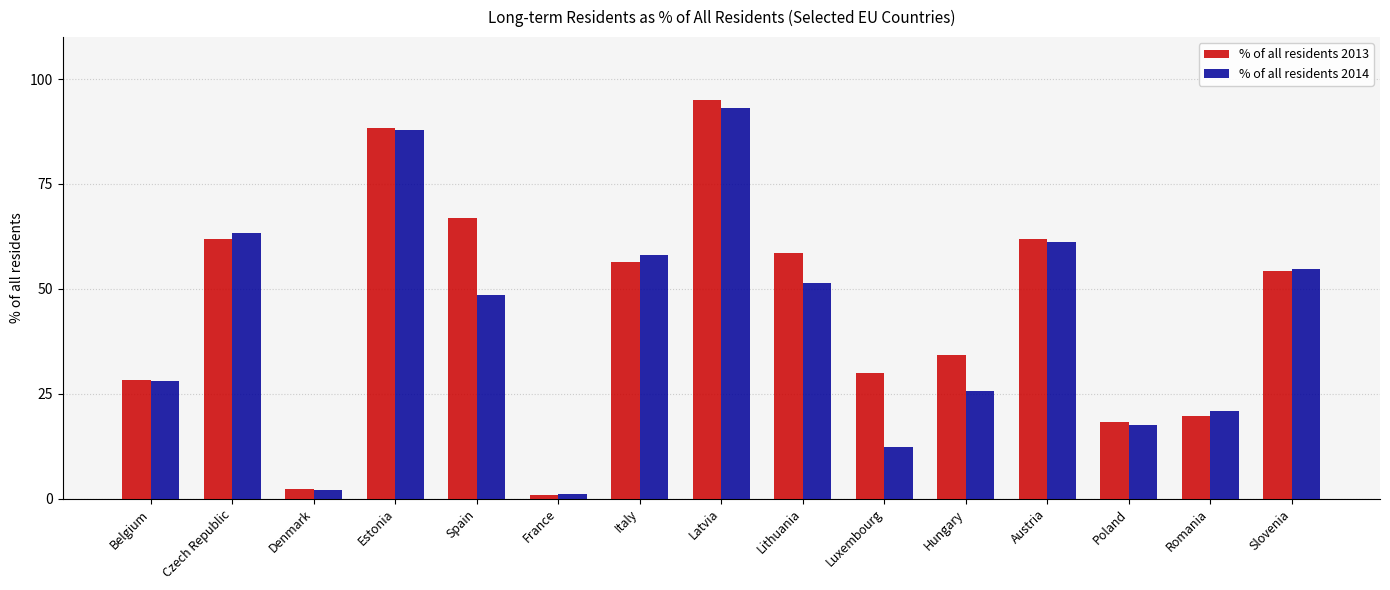

What position from the right is Lithuania?

7